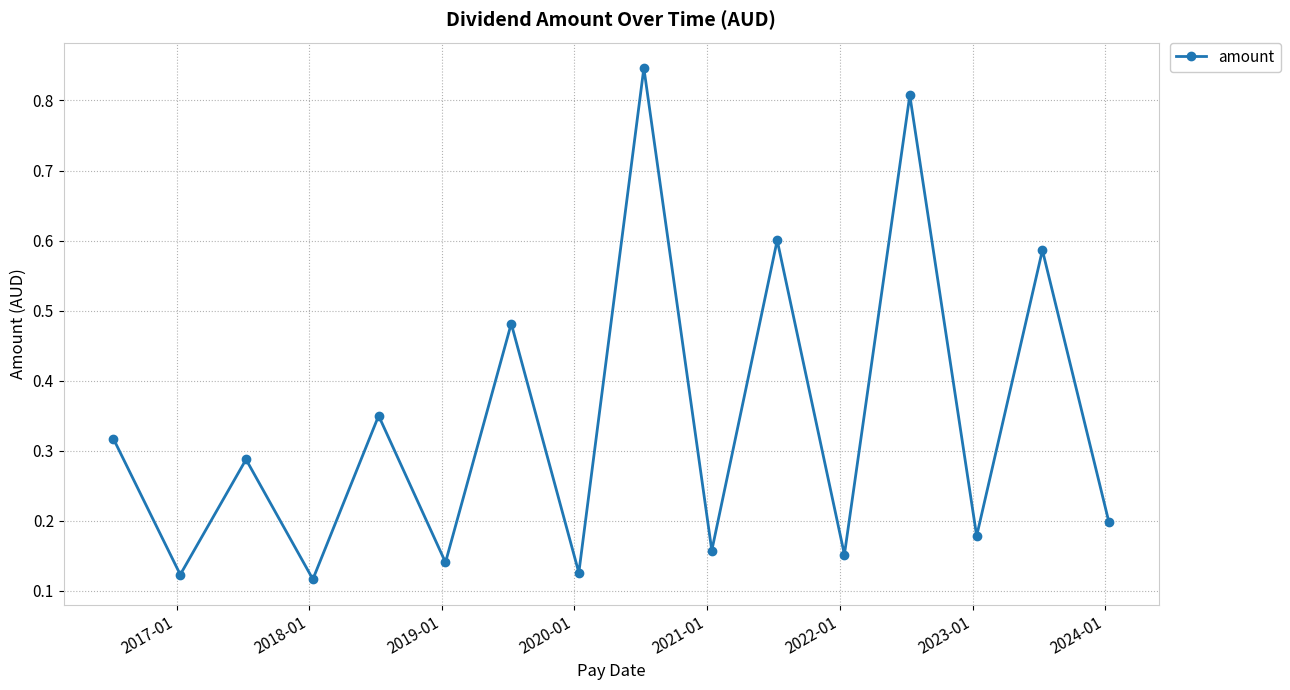

What is the sum of all values?

5.5